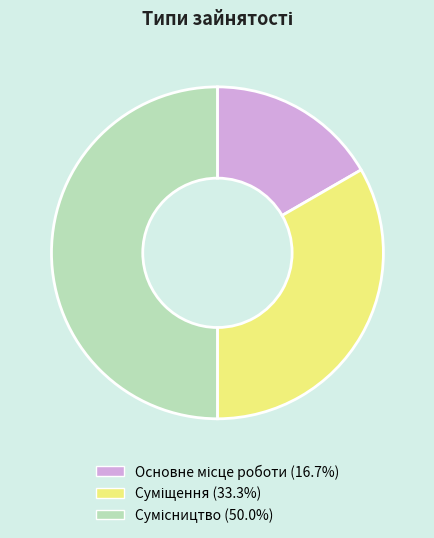

What is the smallest slice in the pie chart?

Основне місце роботи